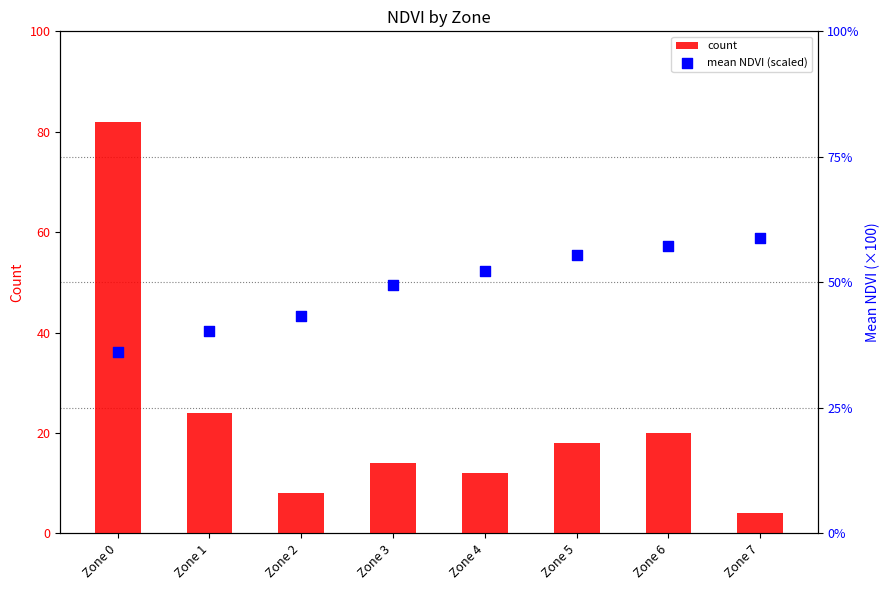

At which category is the sum across all series the highest?

Zone 0